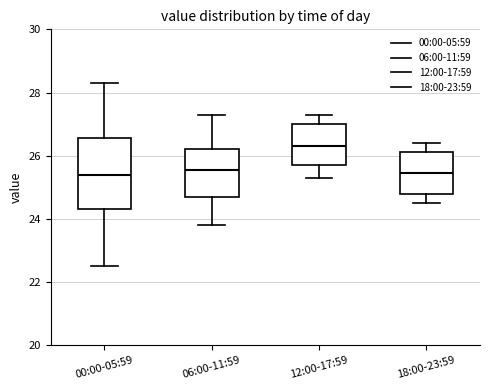

Comparing the boxes themselves (not the whiskers), which one is the tallest?

00:00-05:59